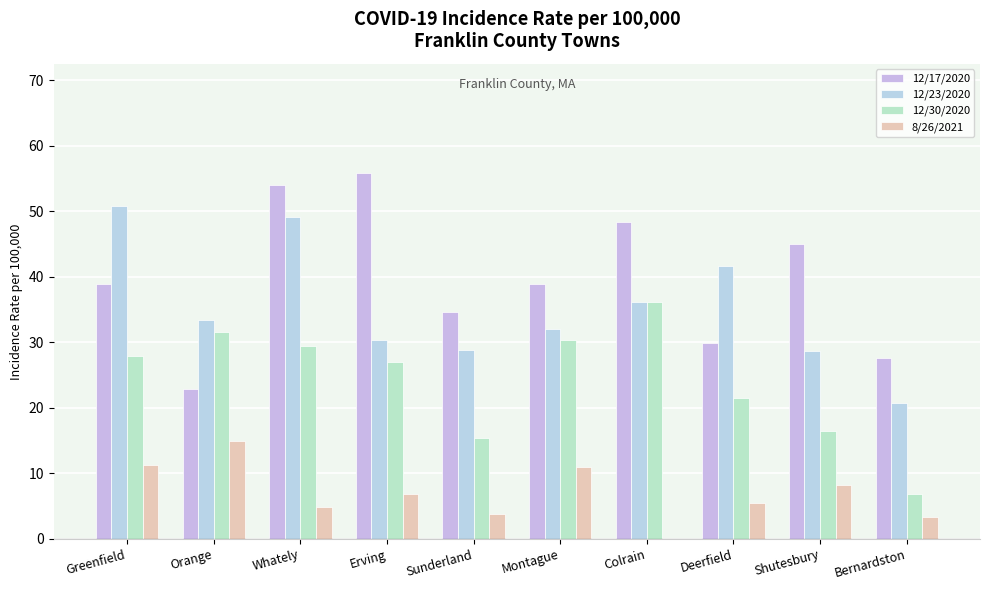

What is the average value of the 12/17/2020 series?

39.6